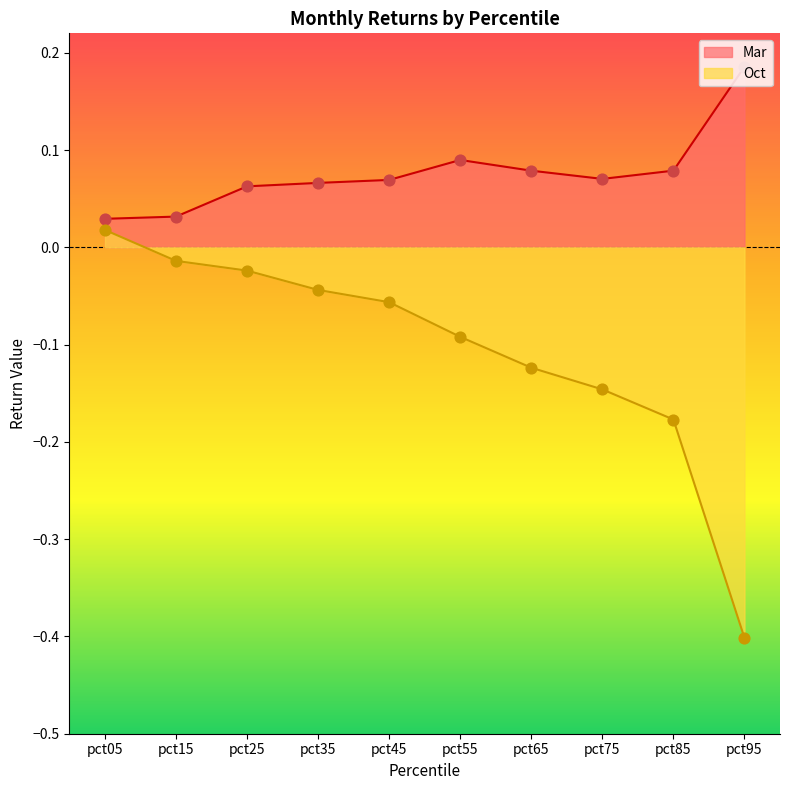

Is the value of Oct at pct65 greater than the value of Mar at pct25?

No